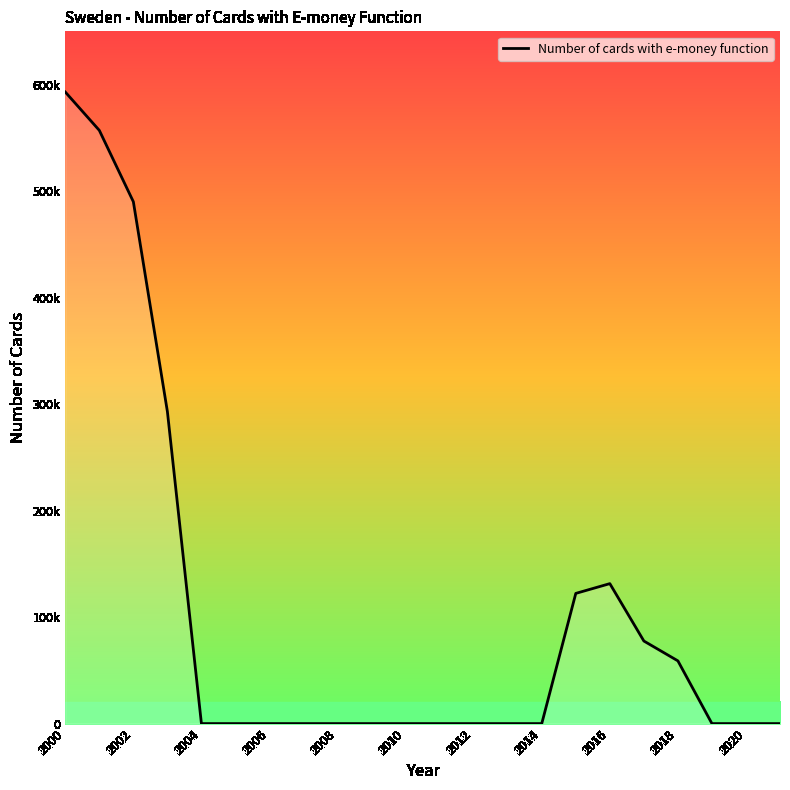

What is the maximum value shown in the chart?

593000